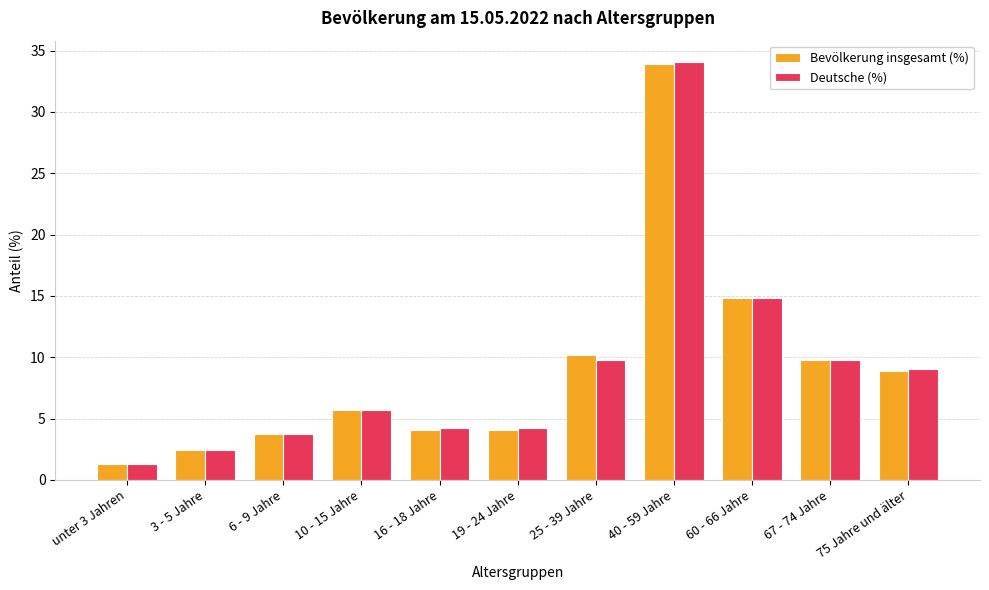

What is the label of the 5th bar from the right?

25 - 39 Jahre